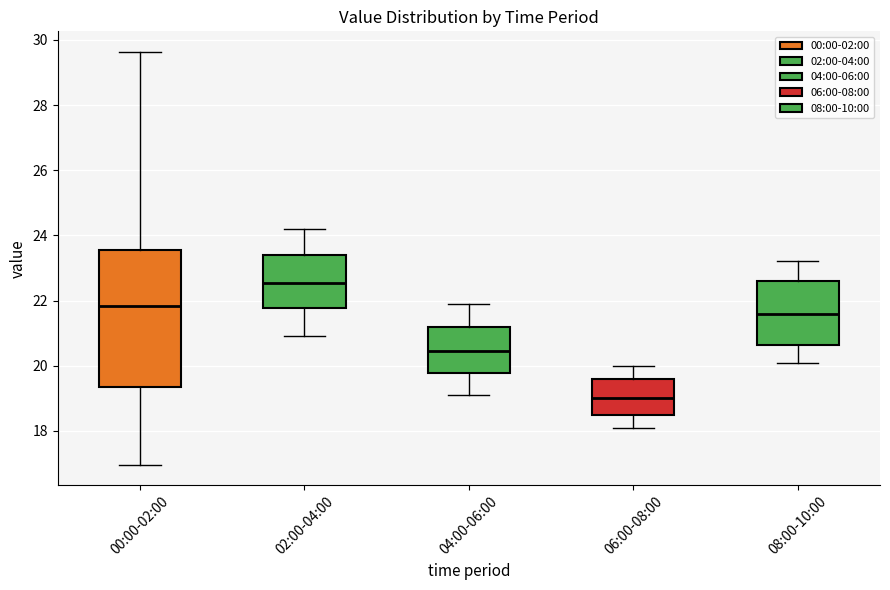

Which box's median line is the highest?

02:00-04:00